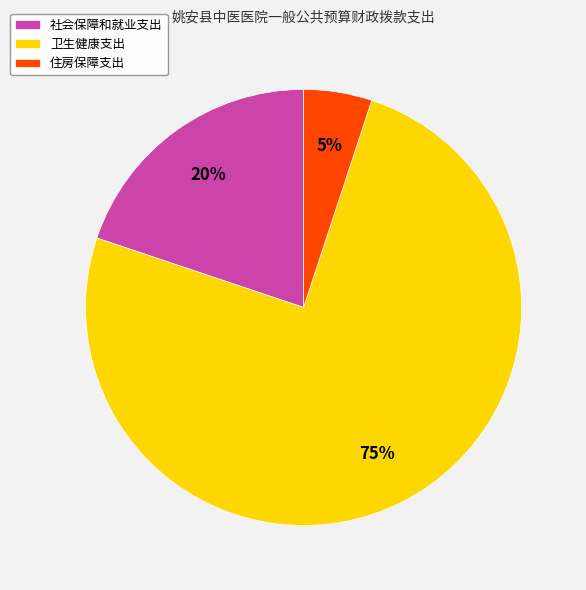

To the nearest percent, what is the difference between the 社会保障和就业支出 and 卫生健康支出 slice percentages?

55%